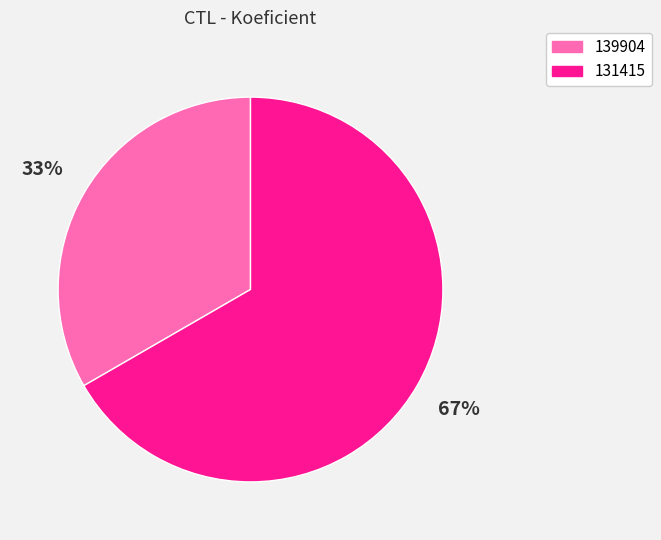

Count the number of slices in the pie.

2